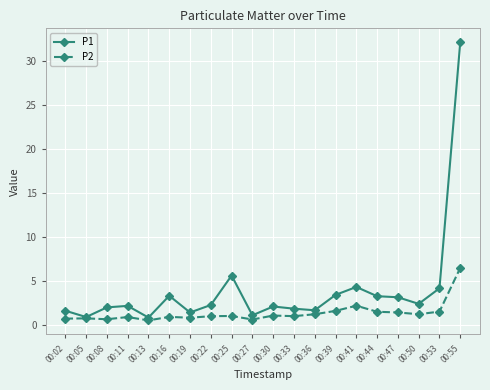

At which label does P2 reach its peak?

00:55